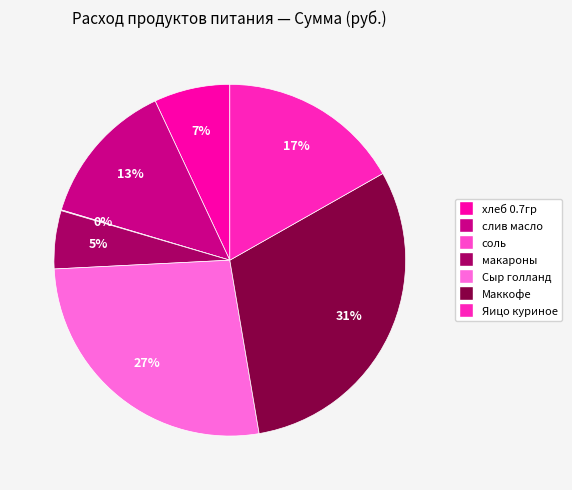

To the nearest percent, what portion does макароны represent?

5%